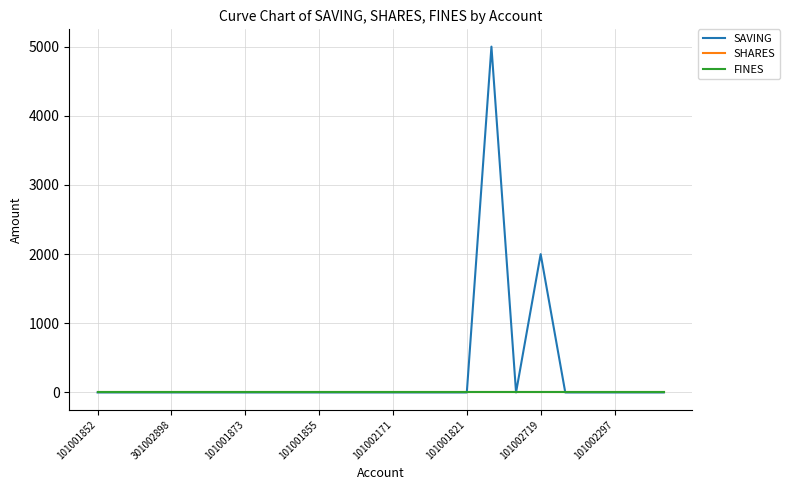

Does the chart have visible grid lines?

Yes